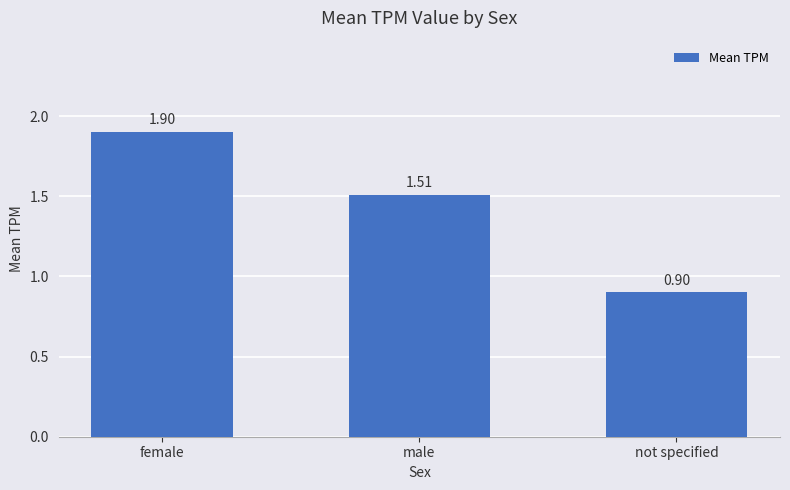

Does the chart contain any negative values?

No